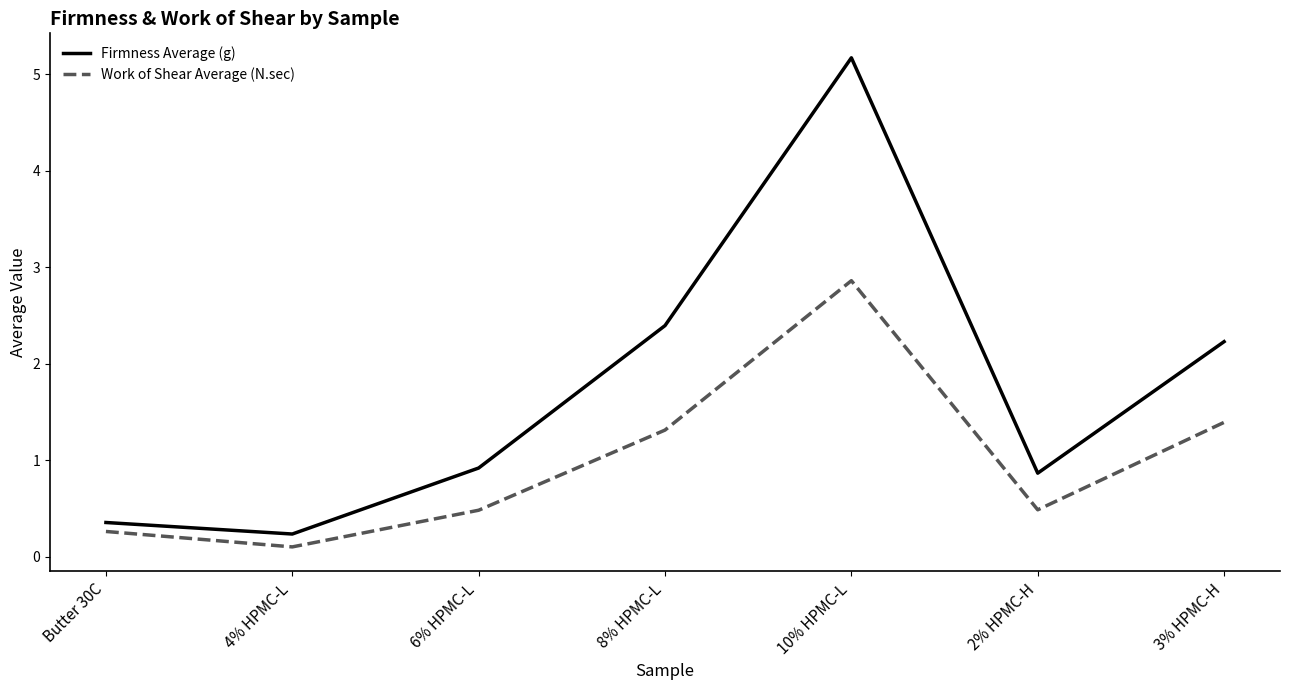

Reading left to right, transcribe all the data shown in this chart.

Firmness Average (g): Butter 30C=0.4	4% HPMC-L=0.2	6% HPMC-L=0.9	8% HPMC-L=2.4	10% HPMC-L=5.2	2% HPMC-H=0.9	3% HPMC-H=2.2
Work of Shear Average (N.sec): Butter 30C=0.3	4% HPMC-L=0.1	6% HPMC-L=0.5	8% HPMC-L=1.3	10% HPMC-L=2.9	2% HPMC-H=0.5	3% HPMC-H=1.4